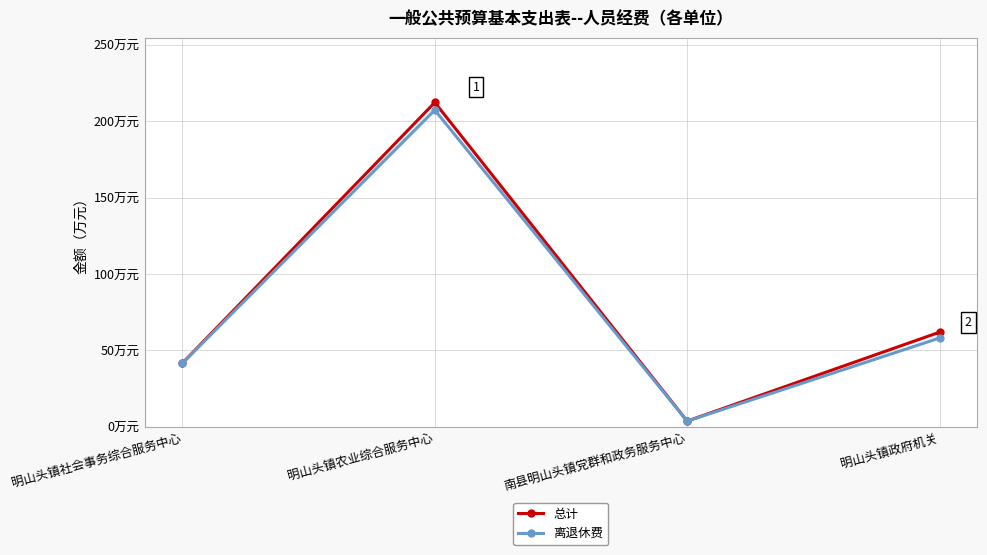

What are all the series names shown in the legend?

总计, 离退休费